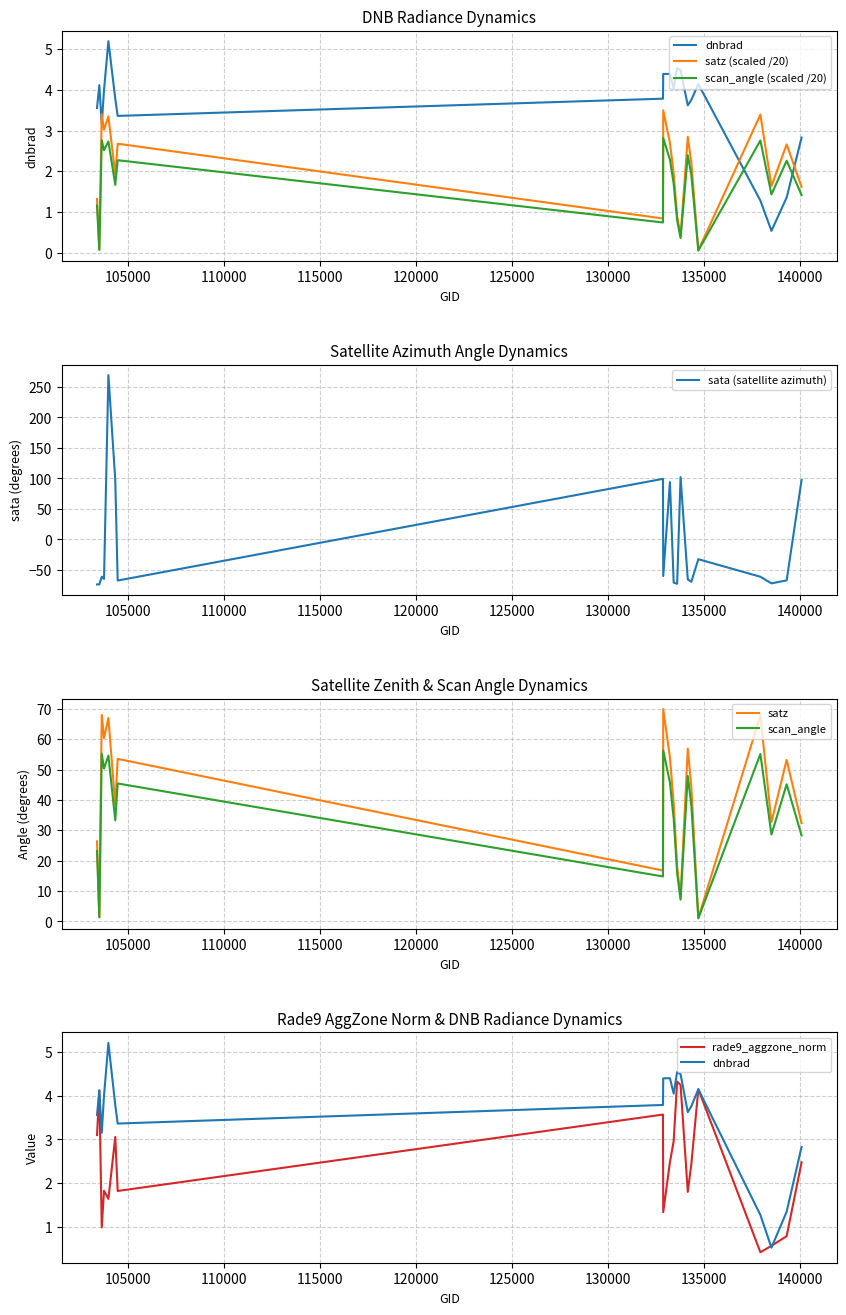

After their last crossing, which series has the higher values: sata or rade9_aggzone_norm?

sata